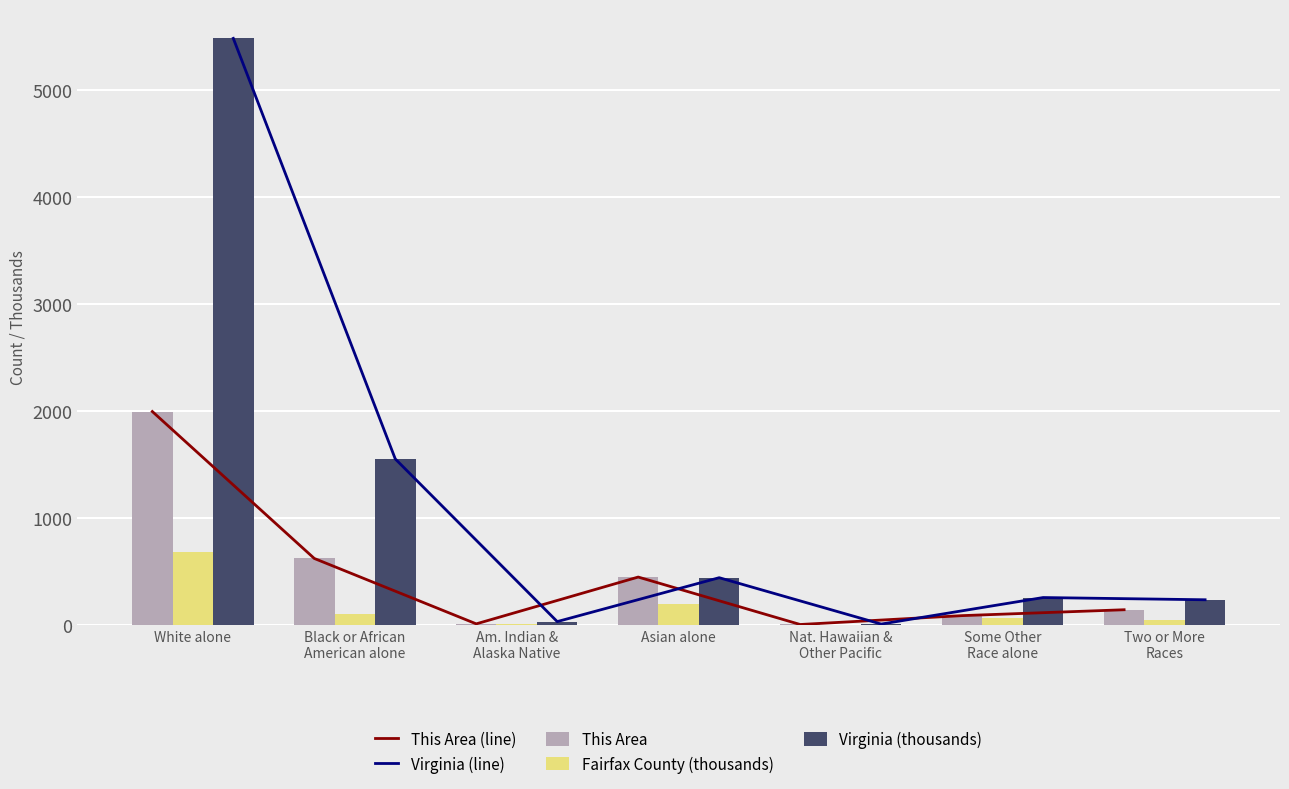

What is the lowest value of the Virginia (thousands) series?

6.0